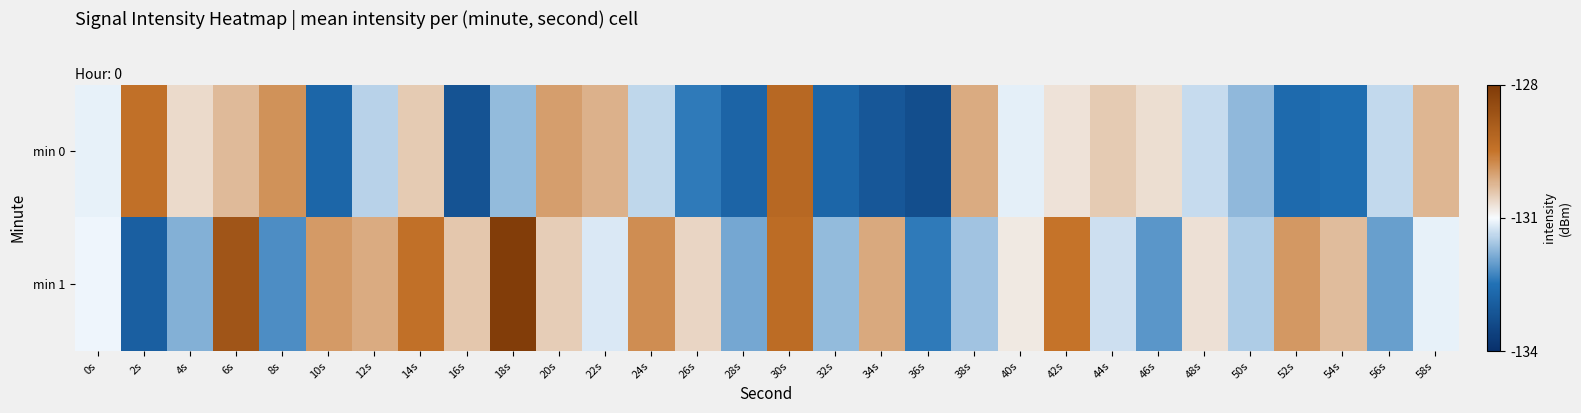

Which series changed the most between 10s and 52s?

min 0